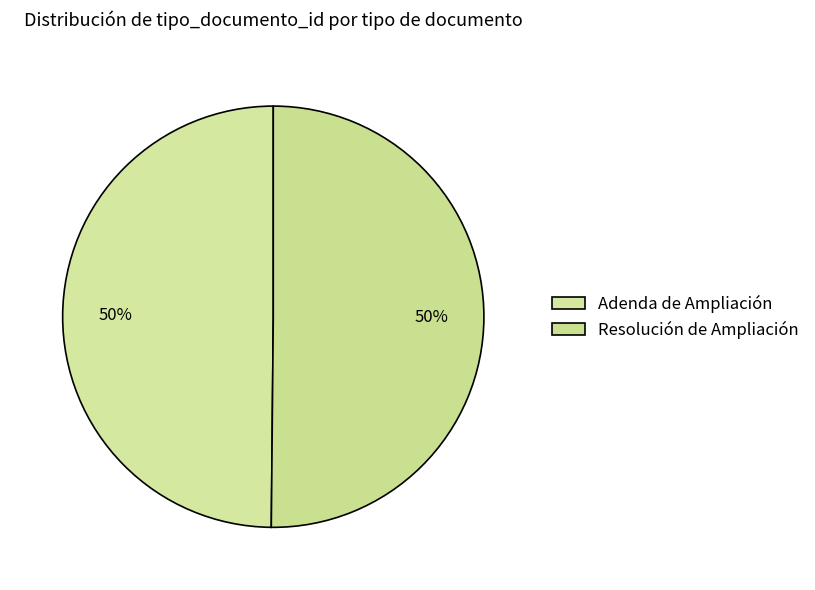

Count the number of slices in the pie.

2